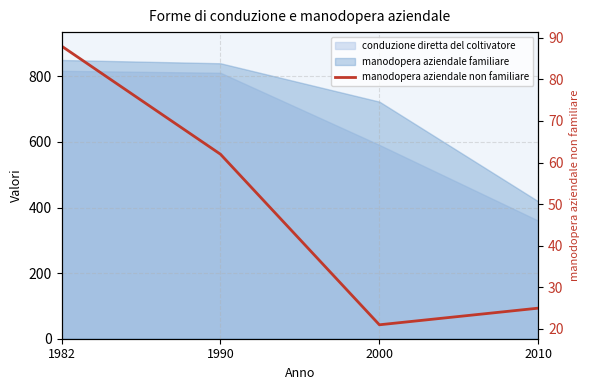

Count the number of categories in the chart.

4